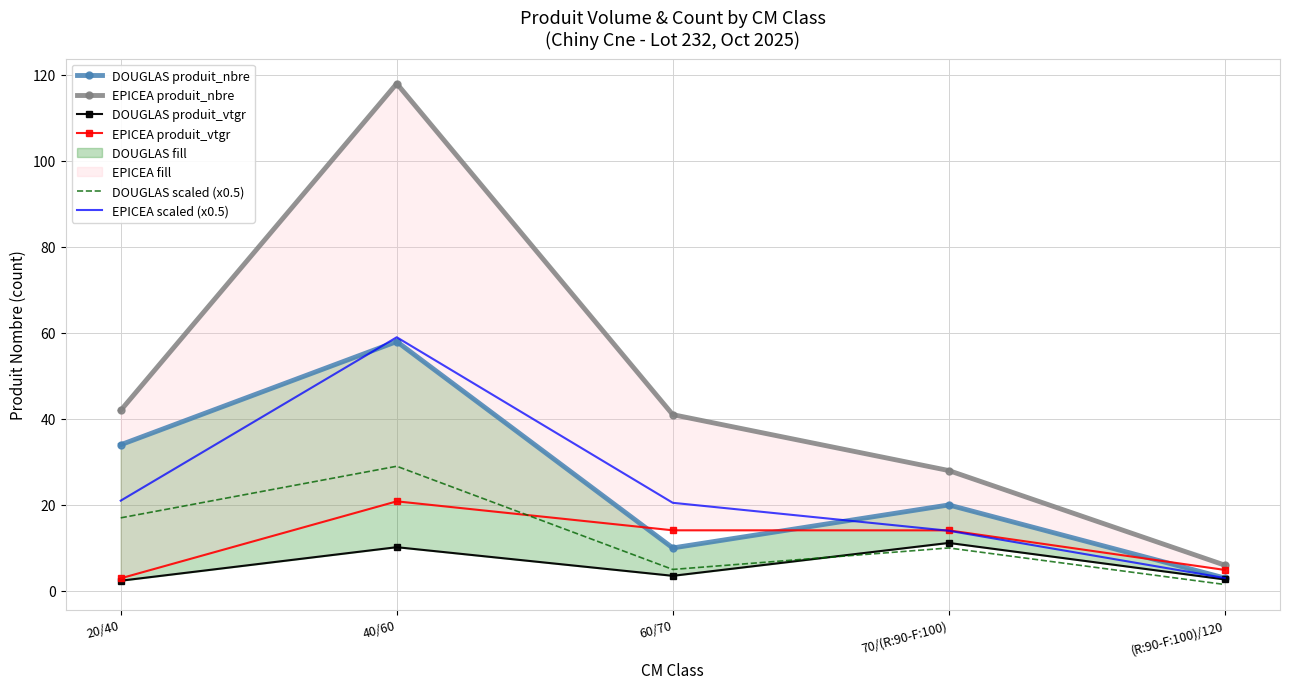

At which label does EPICEA produit_vtgr reach its peak?

40/60